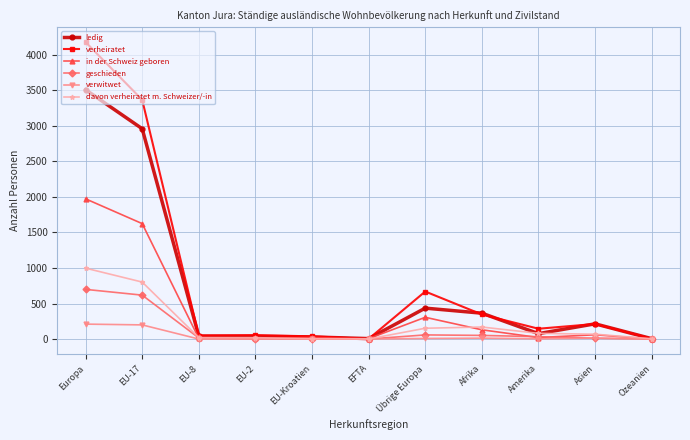

How many data points in davon verheiratet m. Schweizer/-in are less than 68?

5